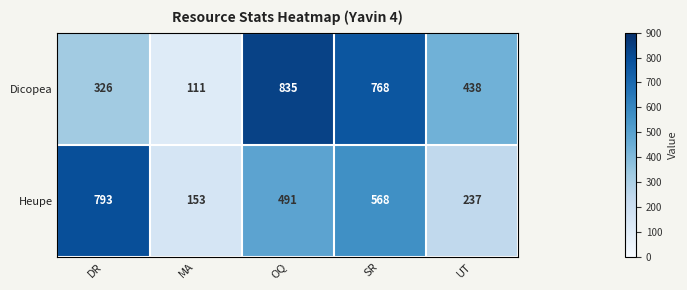

Which series changed the most between MA and UT?

Dicopea